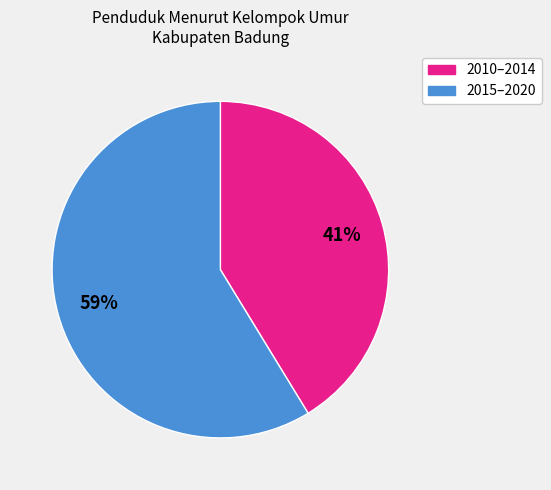

Is there any slice that represents more than half of the pie?

Yes